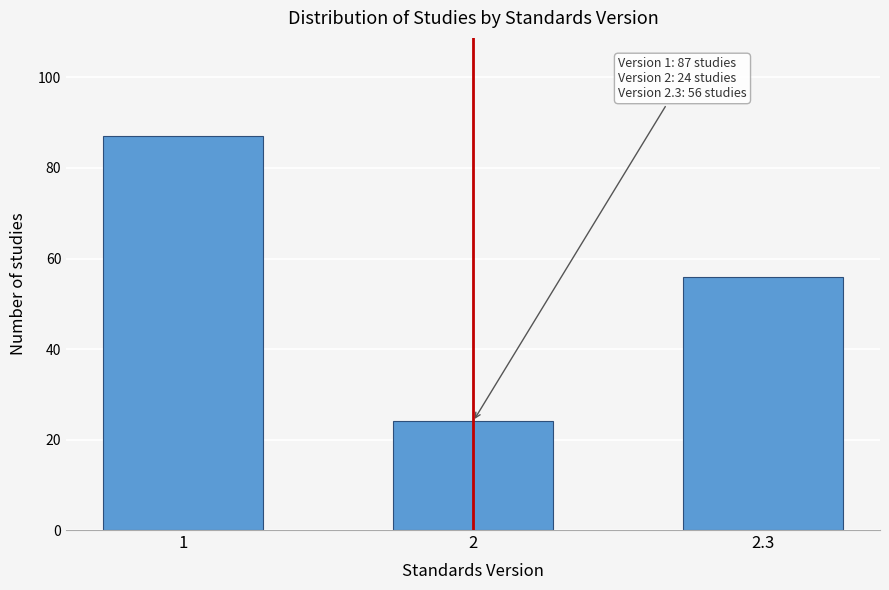

Reading left to right, transcribe all the data shown in this chart.

1=87	2=24	2.3=56